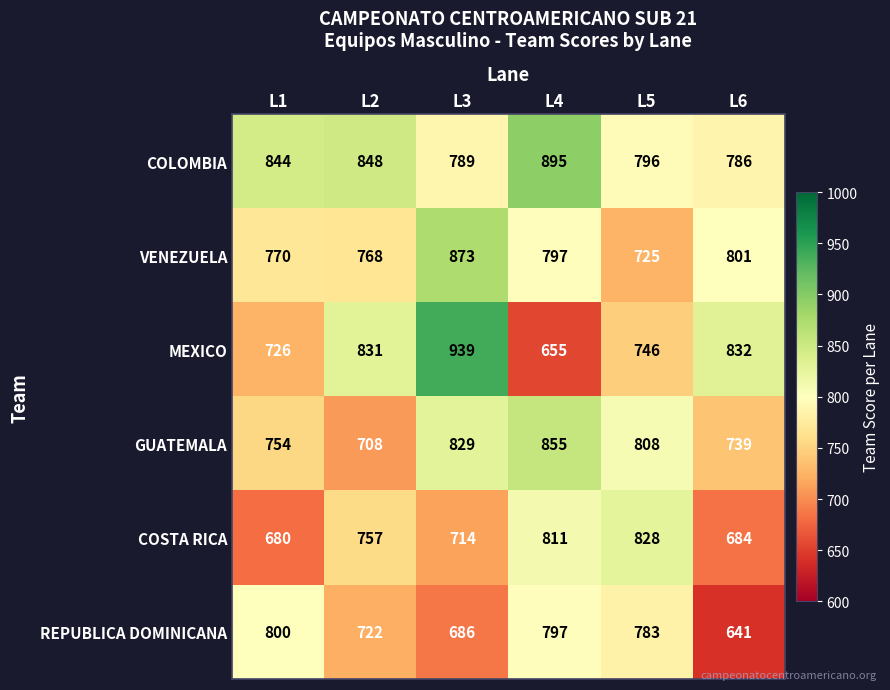

Rank the series at L5 from highest to lowest value.

COSTA RICA, GUATEMALA, COLOMBIA, REPUBLICA DOMINICANA, MEXICO, VENEZUELA